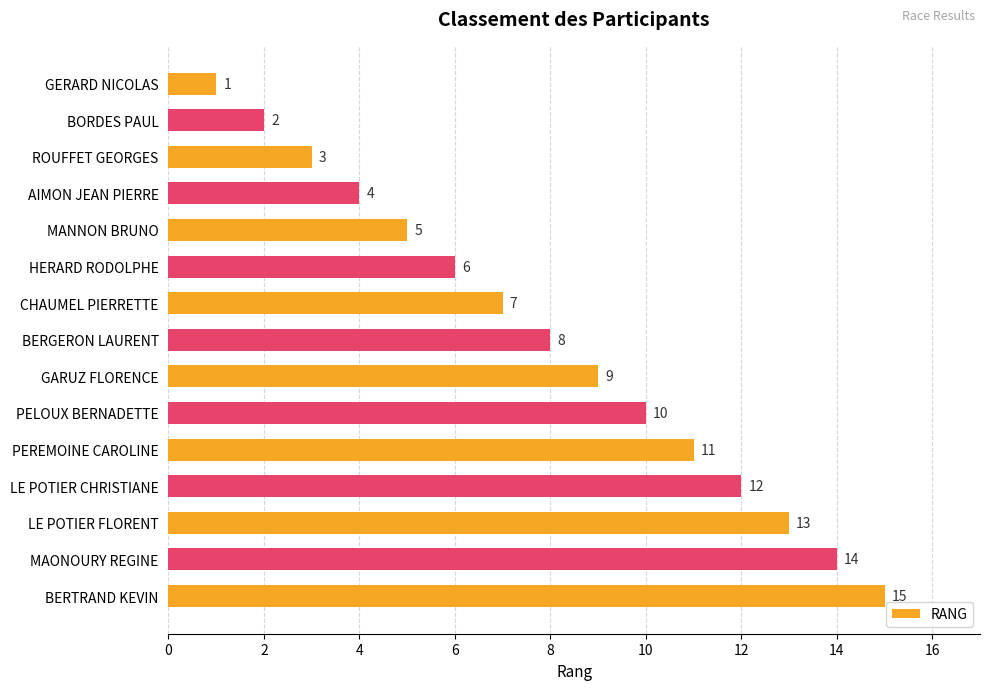

Are the bars grouped side by side (vs. stacked)?

No